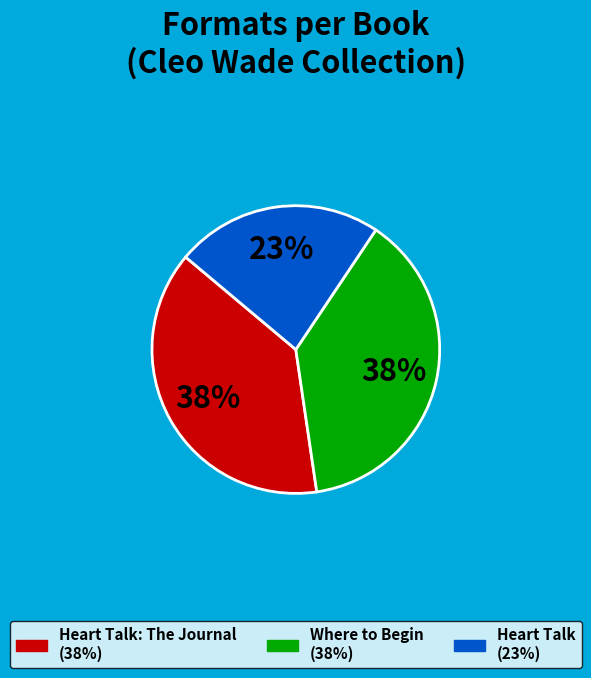

Is there any slice that represents more than half of the pie?

No